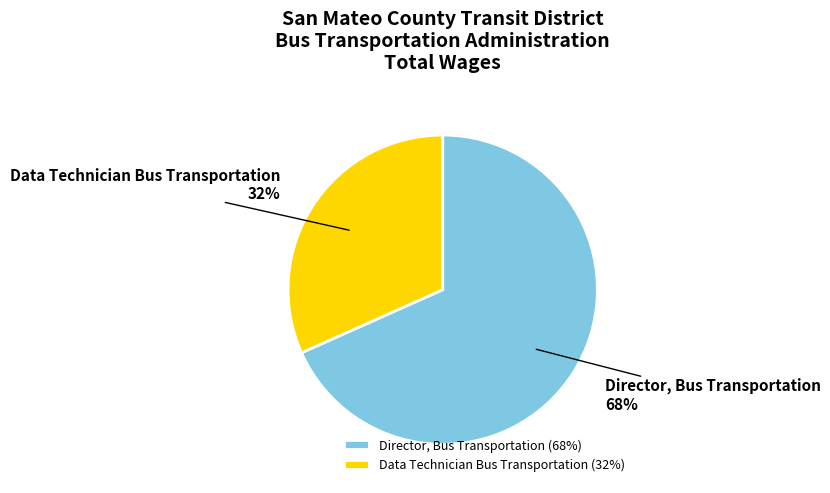

Combined, do Director, Bus Transportation and Data Technician Bus Transportation account for over 50%?

Yes